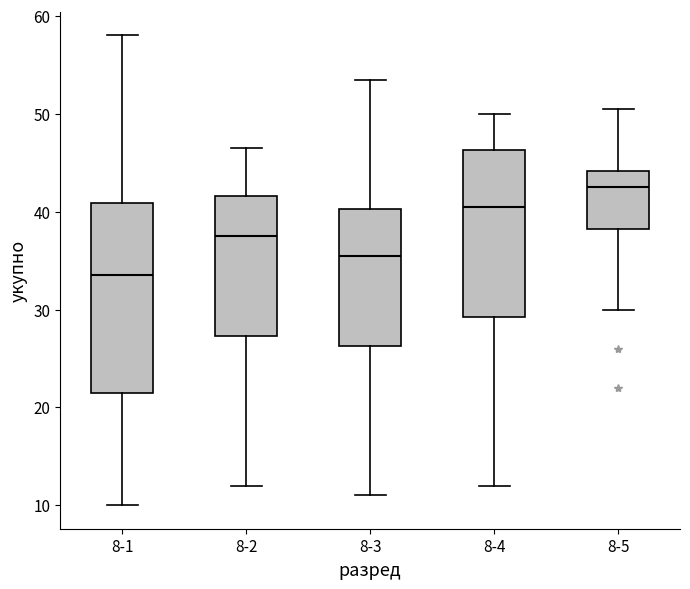

Which box has the lowest median line?

8-1